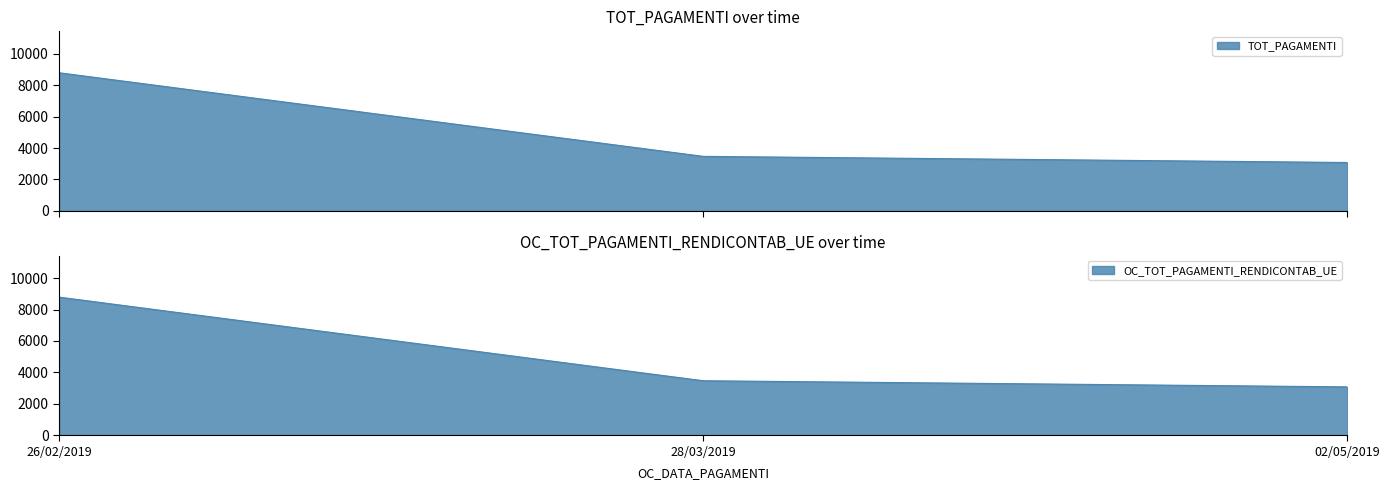

Reading left to right, extract all data points from this chart.

TOT_PAGAMENTI: 8791.7	3470.4	3080.0
OC_TOT_PAGAMENTI_RENDICONTAB_UE: 8791.5	3470.2	3079.8